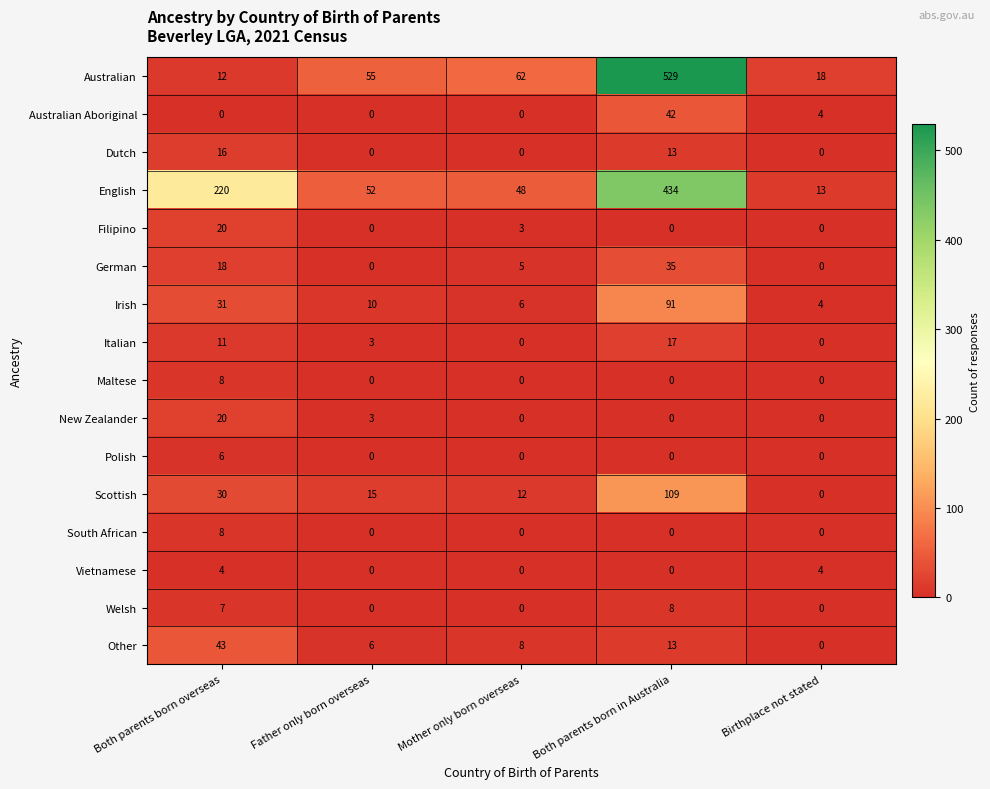

What is the spread (max minus min) of values at Both parents born overseas?

220